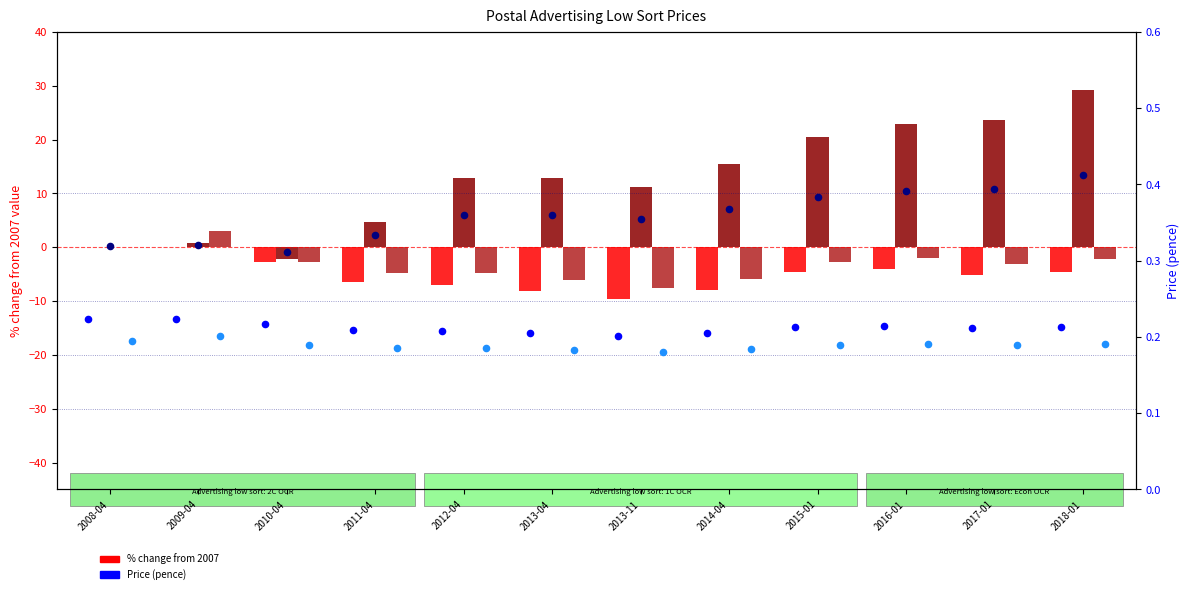

Is the value of 1C OCR % change at 2010-04 greater than the value of 2C OCR % change at 2012-04?

Yes